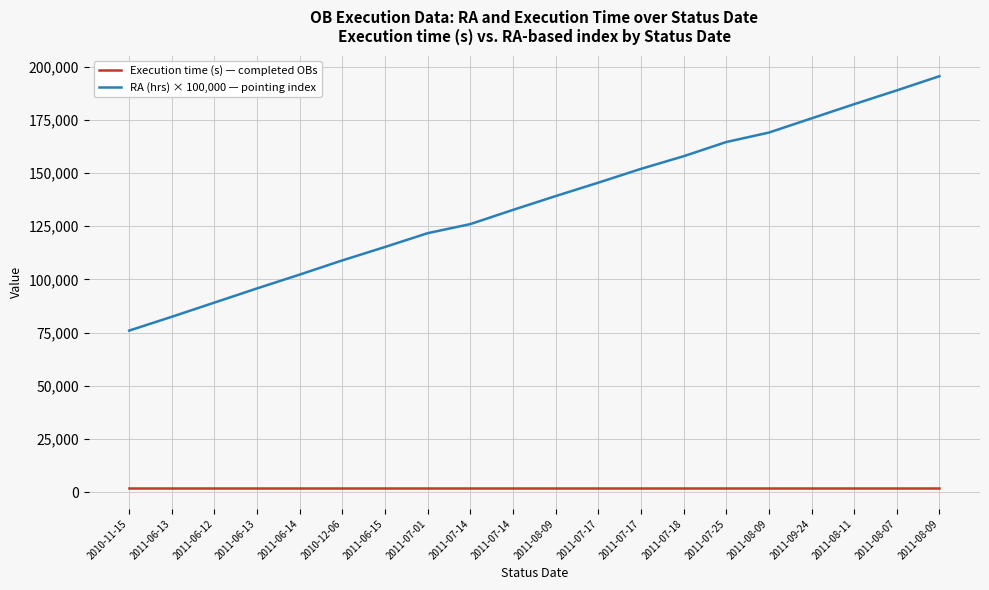

Is this an area chart (filled region under the line)?

No